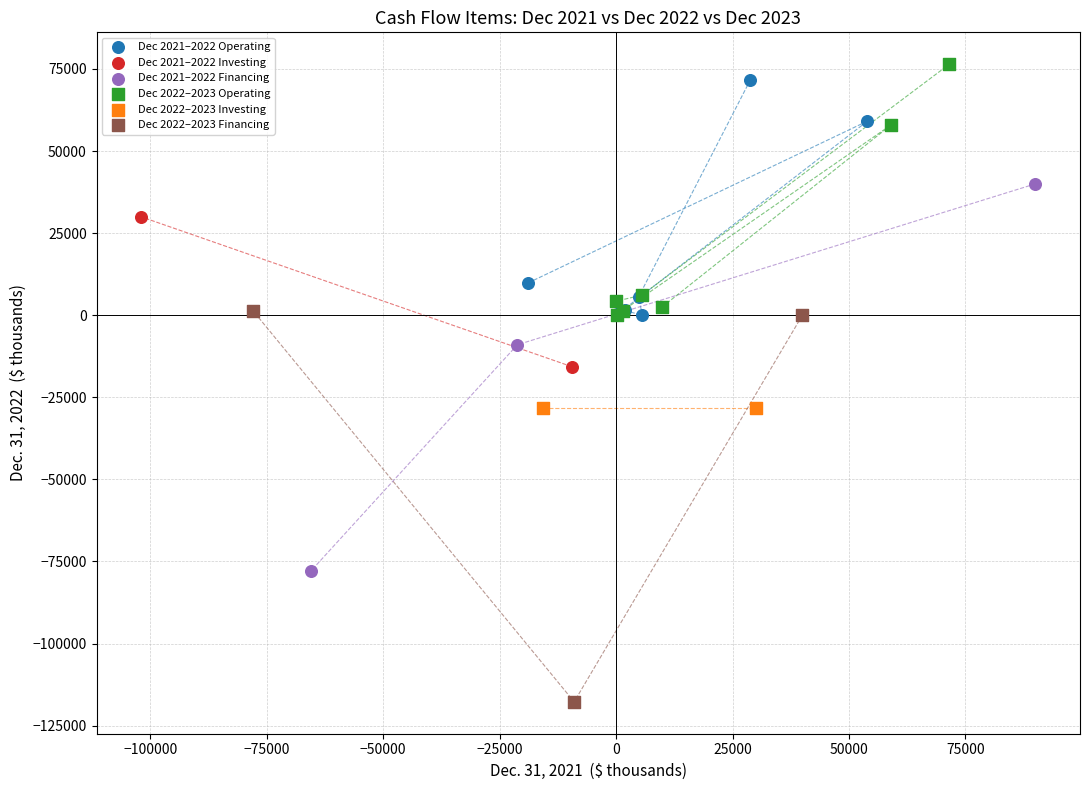

What are all the series names shown in the legend?

Dec 2021–2022 Operating, Dec 2021–2022 Investing, Dec 2021–2022 Financing, Dec 2022–2023 Operating, Dec 2022–2023 Investing, Dec 2022–2023 Financing